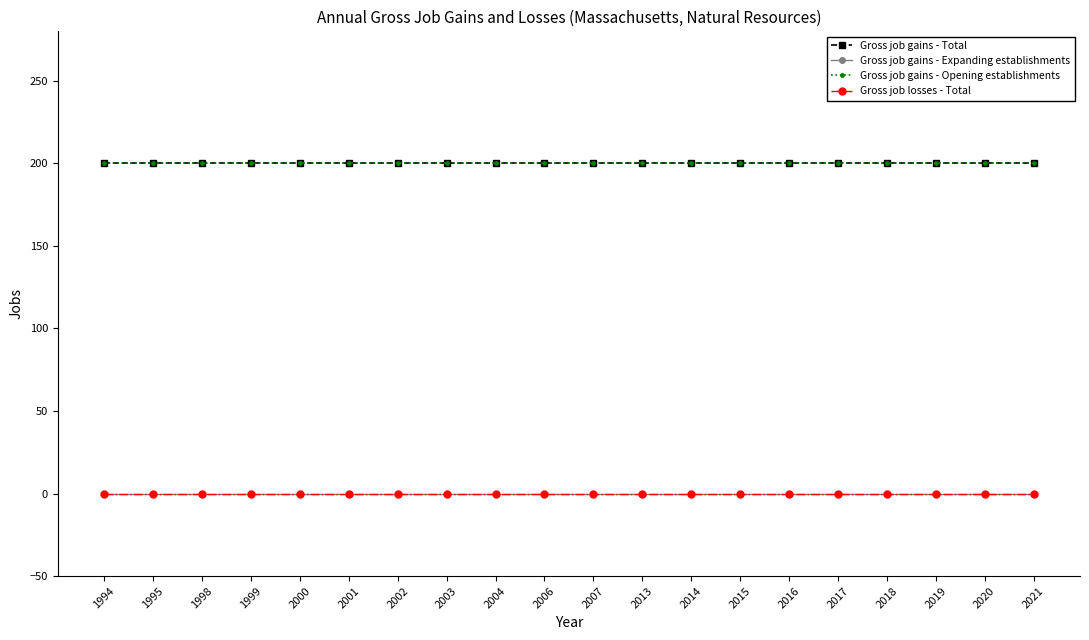

What is the sum of all Gross job gains - Total values?

4000